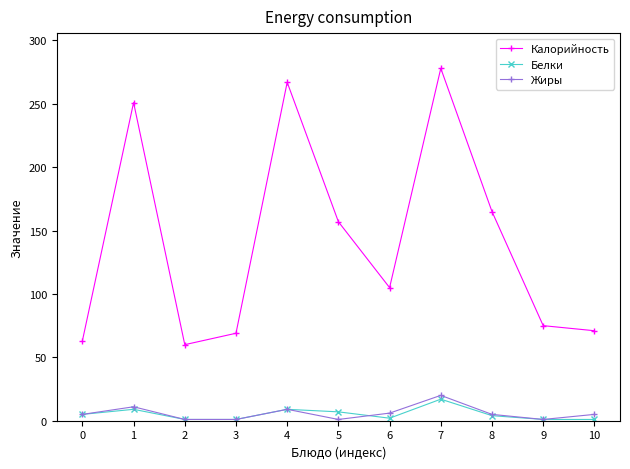

Count the number of categories in the chart.

11